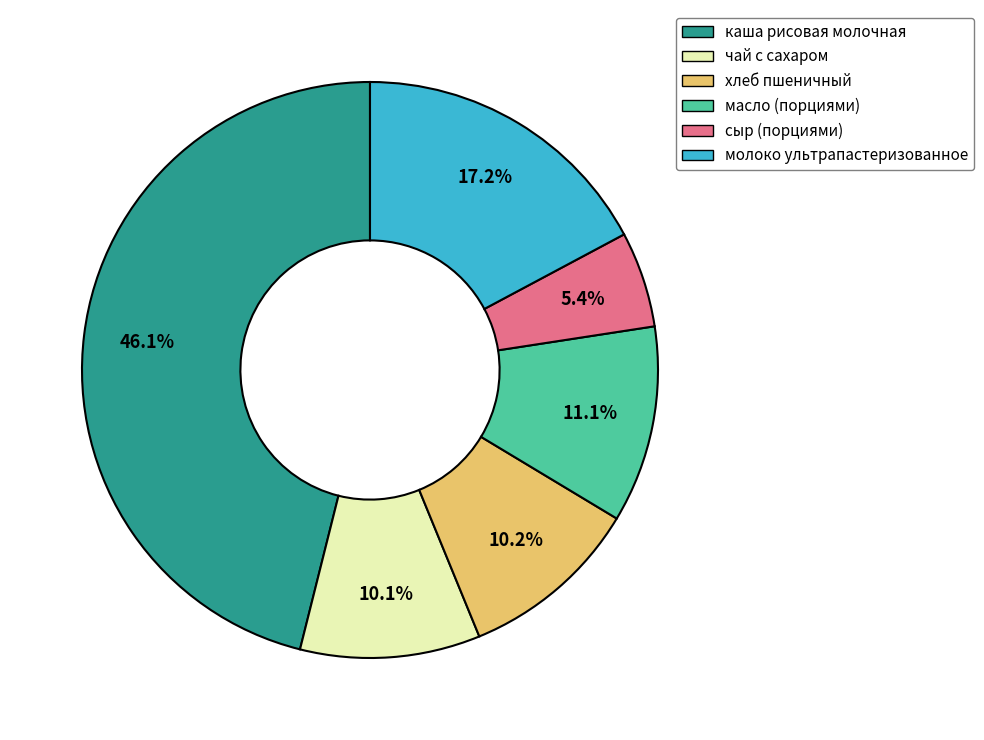

Does сыр (порциями) represent more than half of the total?

No